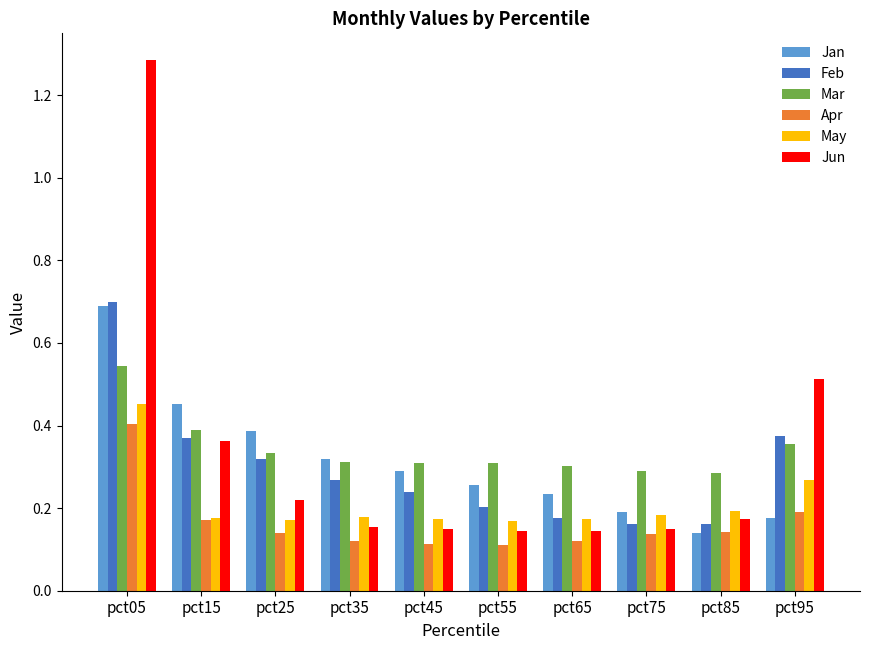

At pct25, list the series in order from largest to smallest.

Jan, Mar, Feb, Jun, May, Apr